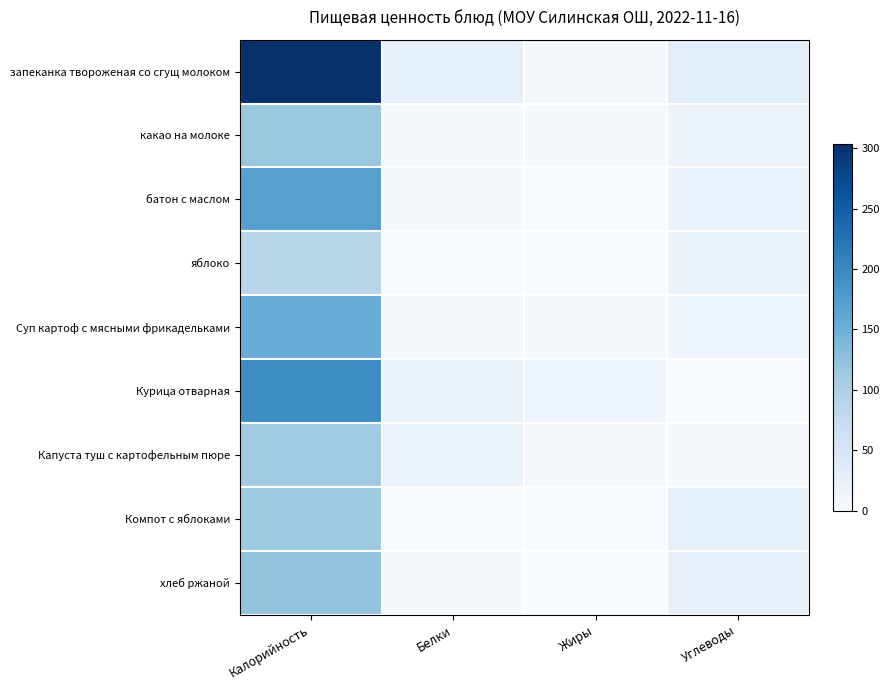

Between Калорийность and Жиры, which is larger?

Калорийность